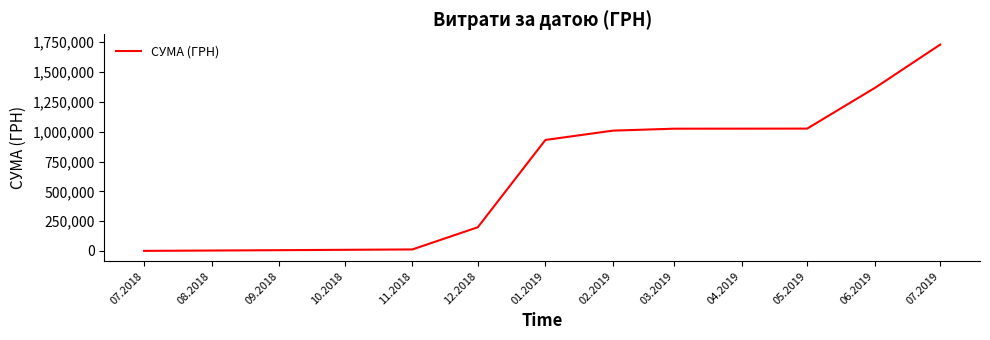

The value at 01.2019 is 930821.4. True or false?

True